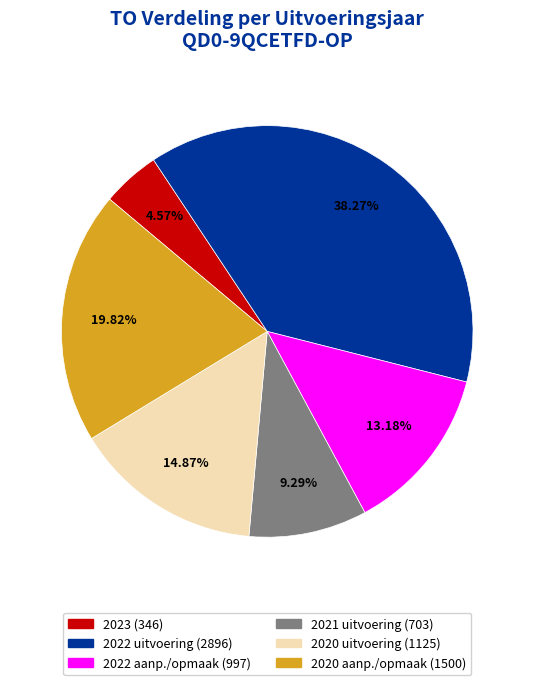

Rank the categories by value from highest to lowest.

2022 uitvoering (2896), 2020 aanpassing/opmaak (1500), 2020 uitvoering (1125), 2022 aanpassing/opmaak (997), 2021 uitvoering (703), 2023 (346)